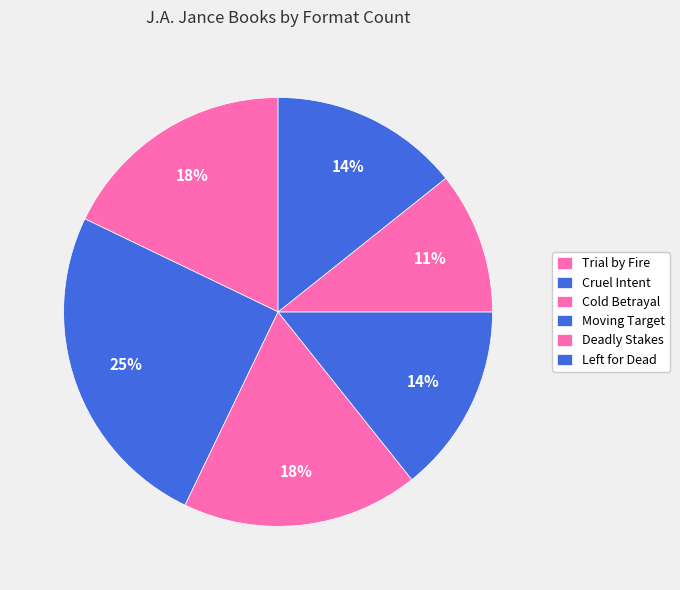

Which category has the smallest portion of the pie?

Deadly Stakes